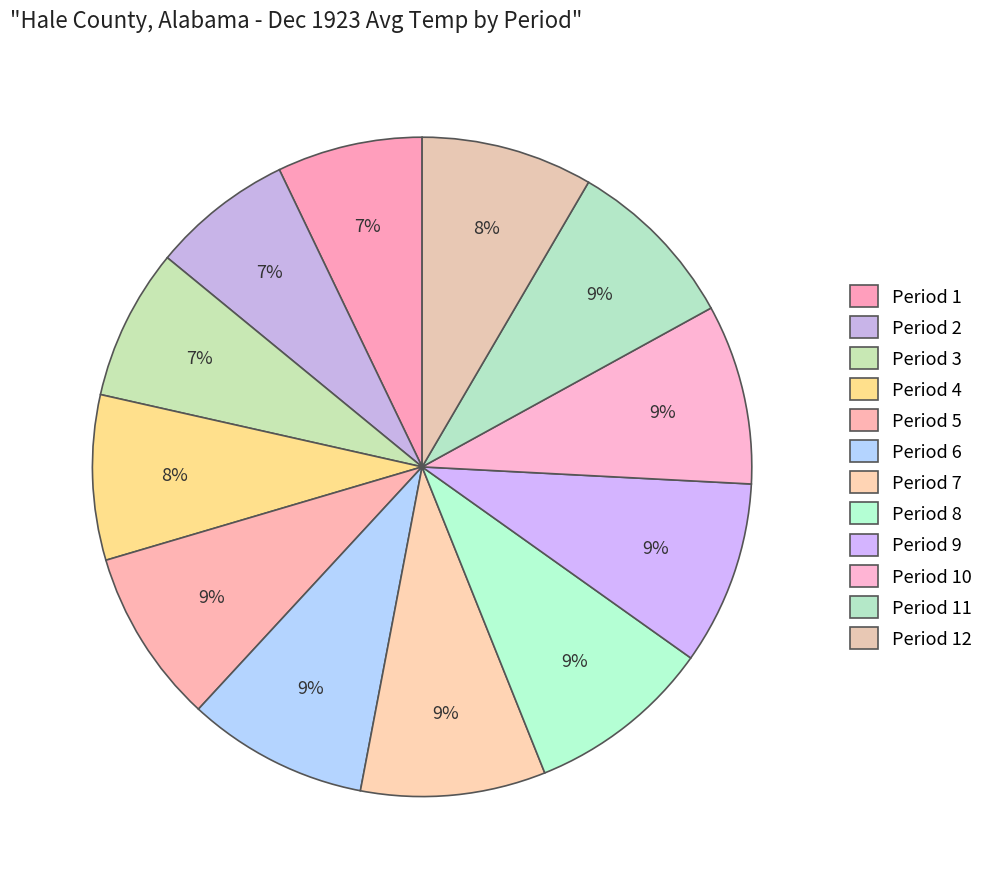

How many segments does this pie chart have?

12